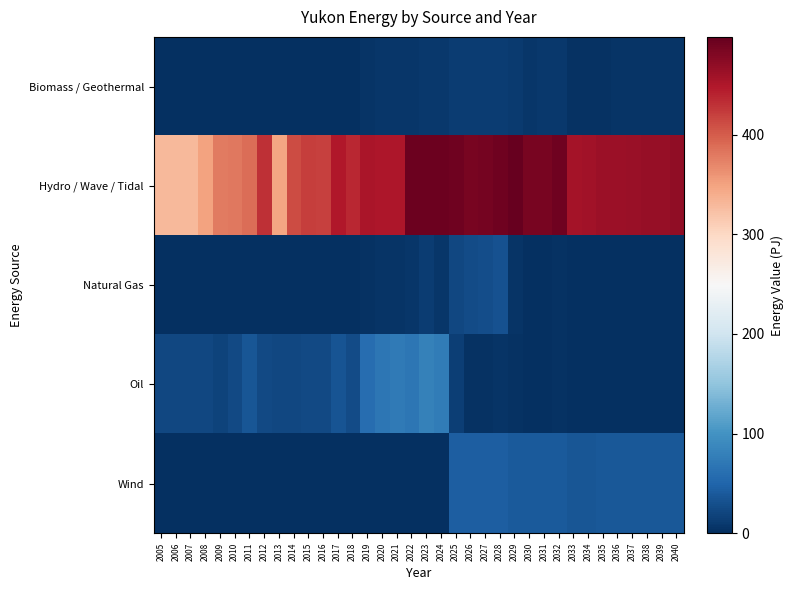

What is the total value across all series at 2030?

534.2